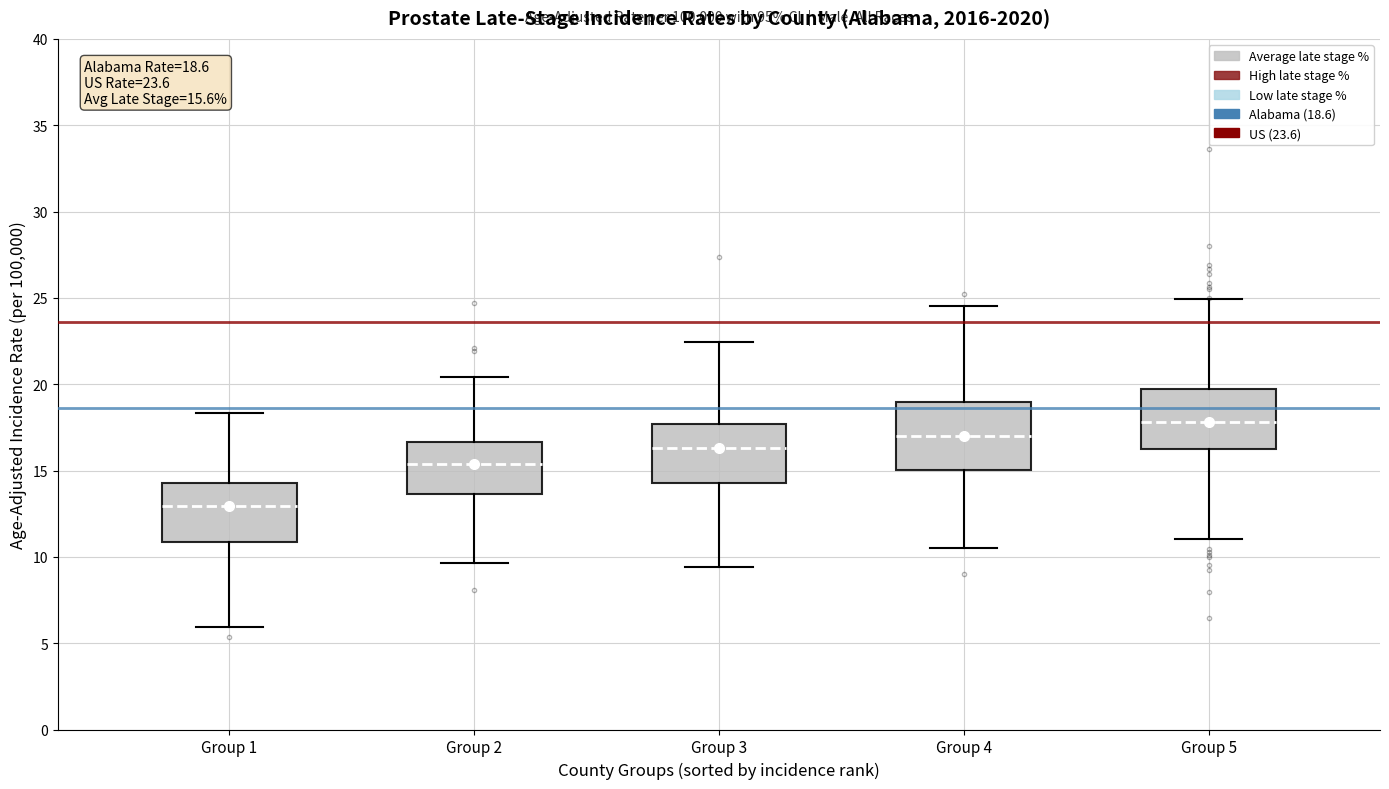

Which box has the highest median line?

Group 5